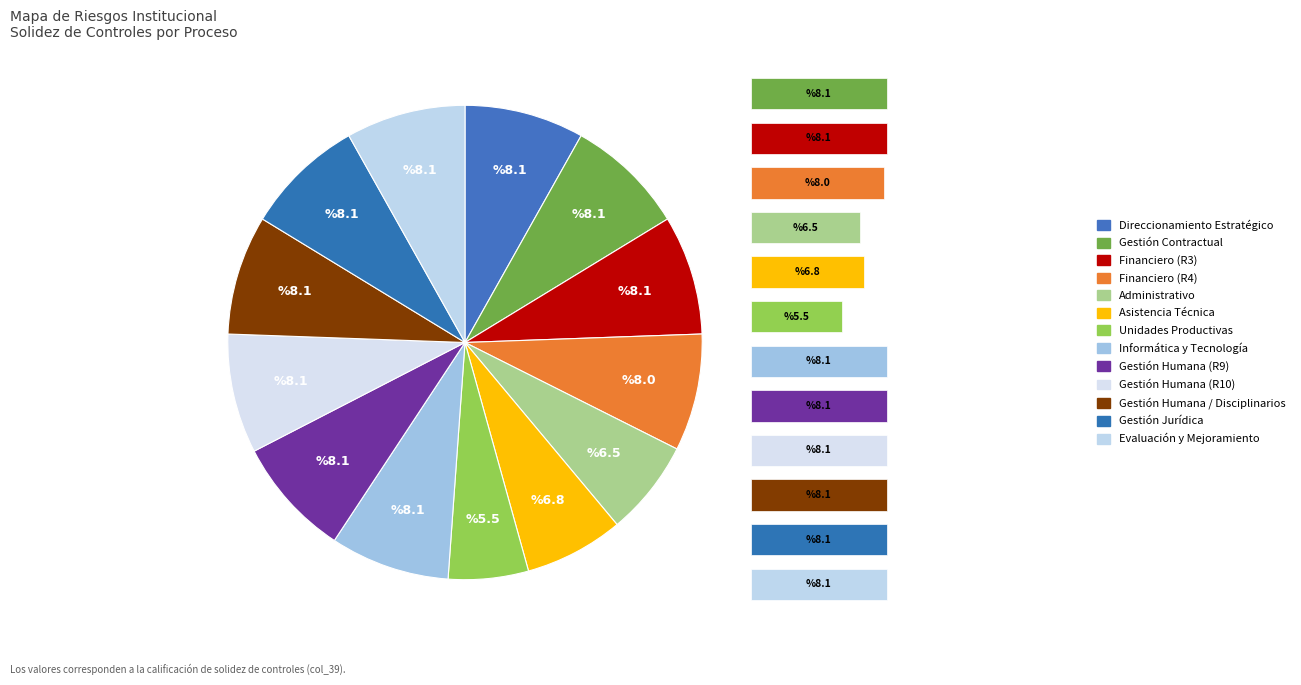

Does Unidades Productivas represent more than half of the total?

No